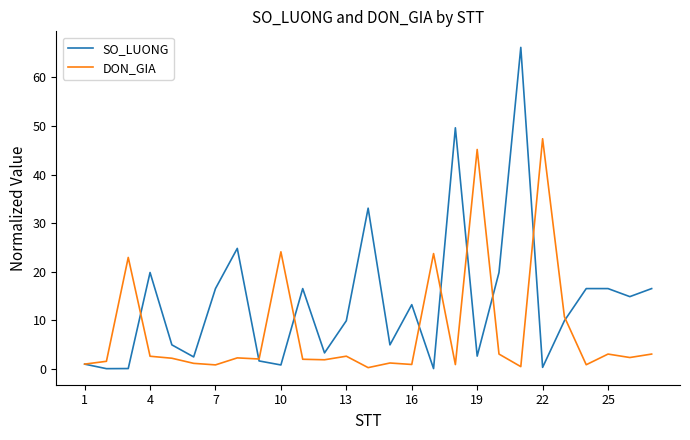

Which series has the largest range (max minus min)?

SO_LUONG